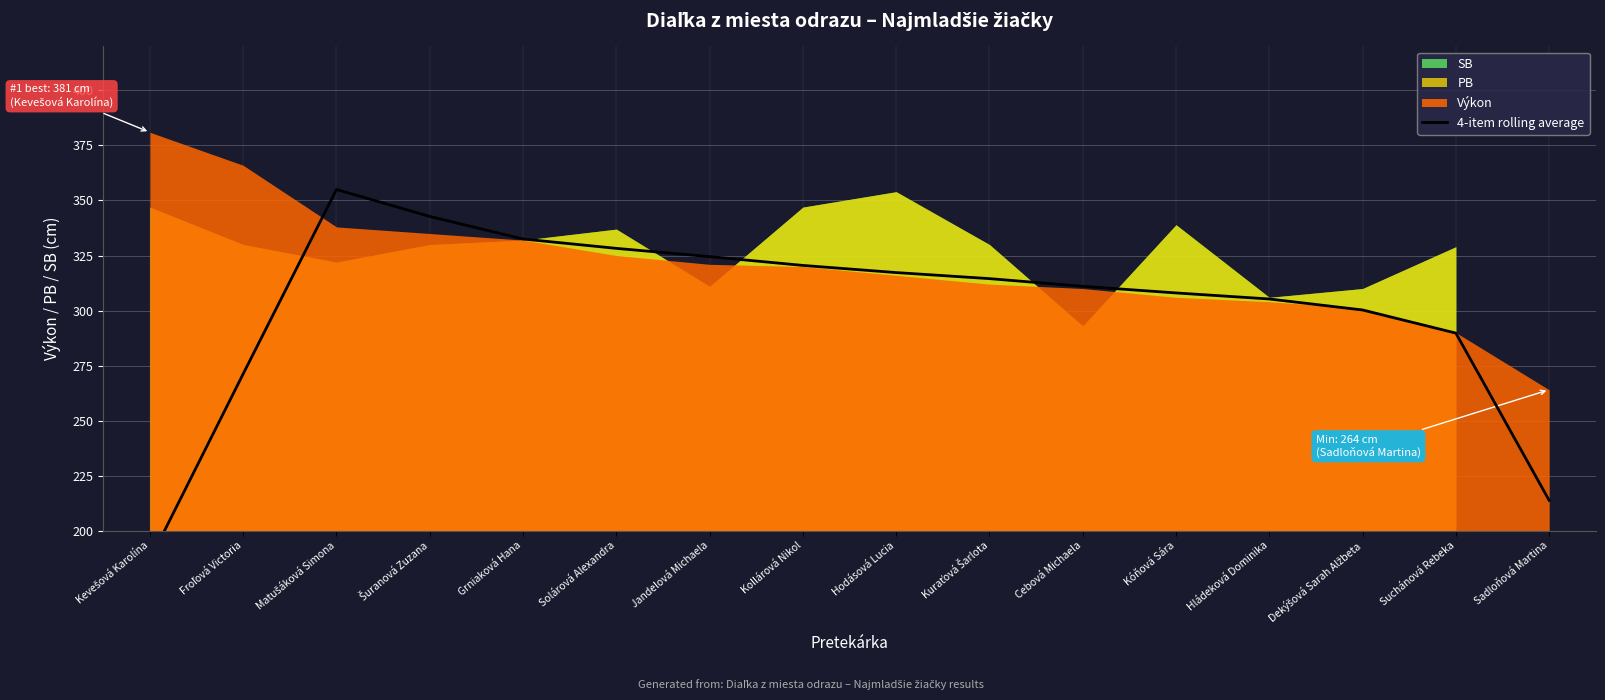

How many points are higher than both their immediate neighbors (excluding endpoints)?

1